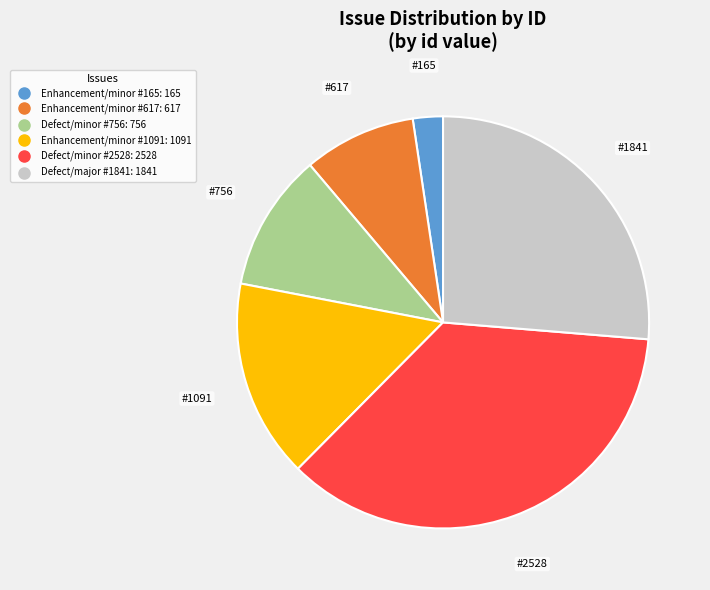

Which has a higher value, Defect/major #1841 or Defect/minor #756?

Defect/major #1841